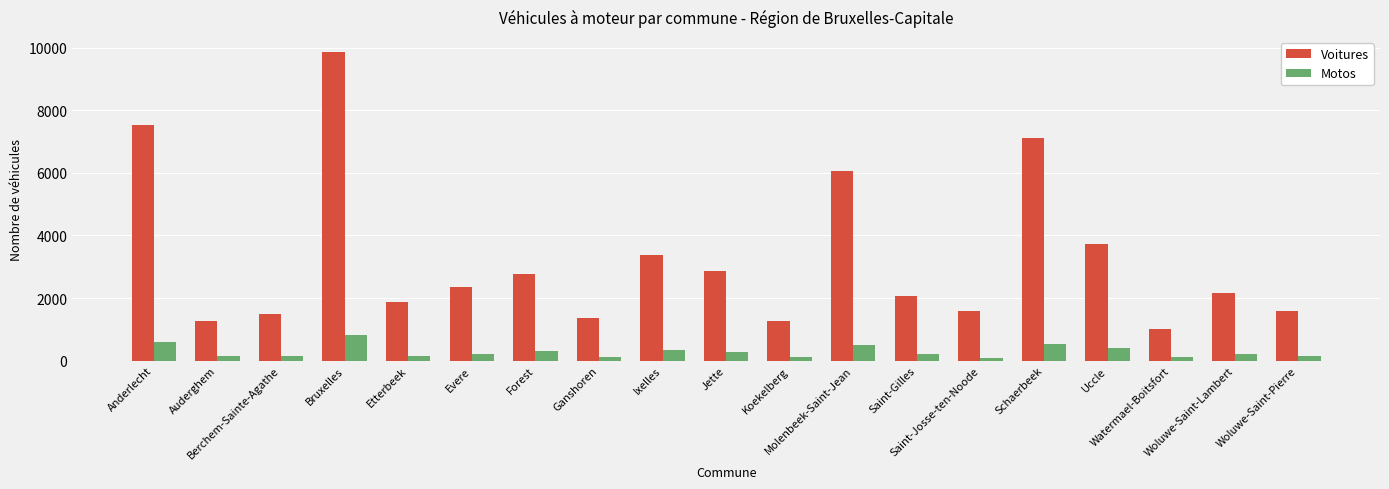

How many categories are shown in the chart?

19